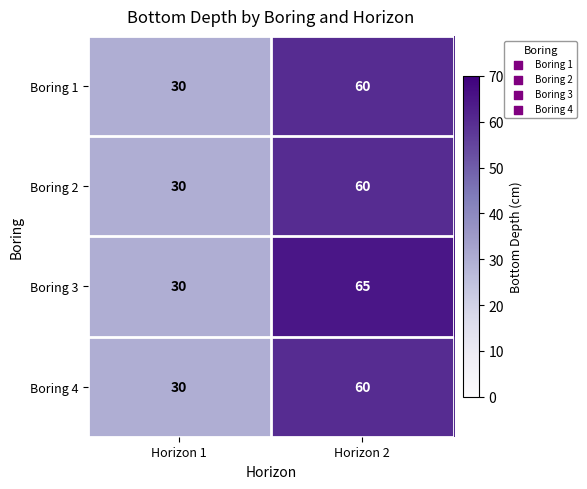

Which series has the widest spread of values?

Boring 3